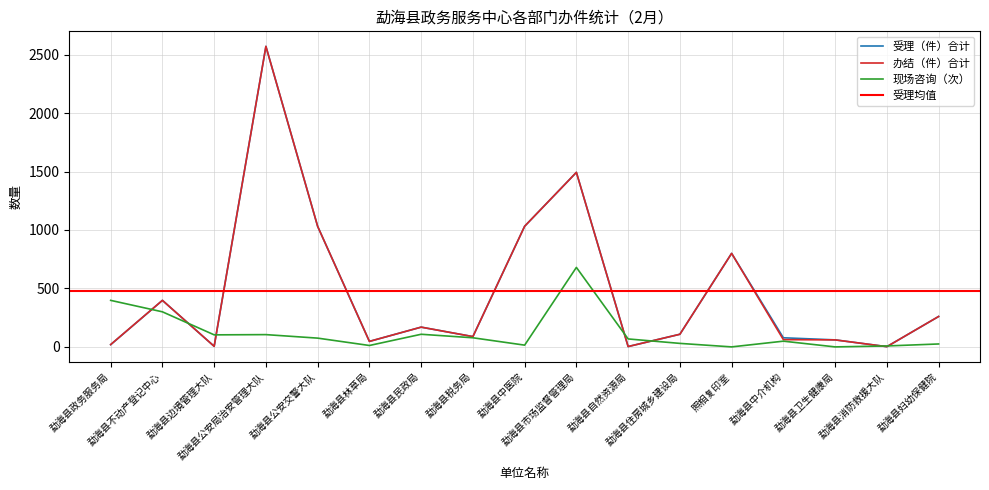

True or false: 办结（件）合计 and 受理（件）合计 cross at least once.

False